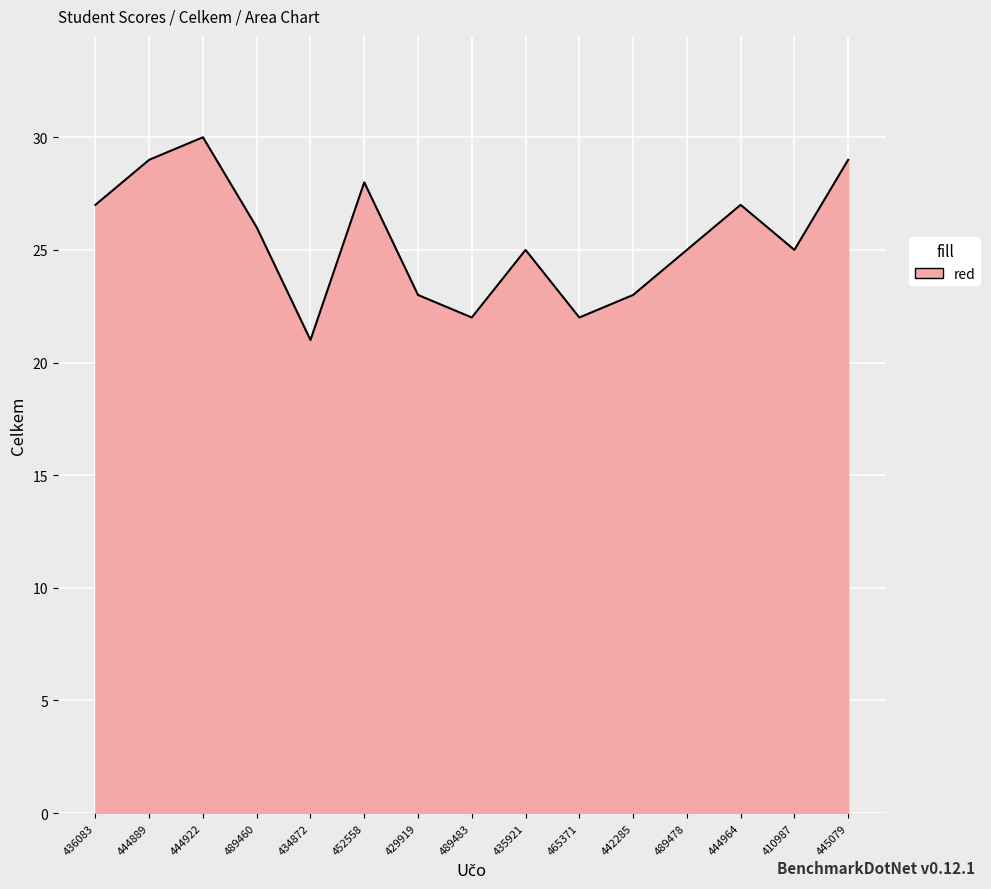

How many lines are shown in the chart?

1